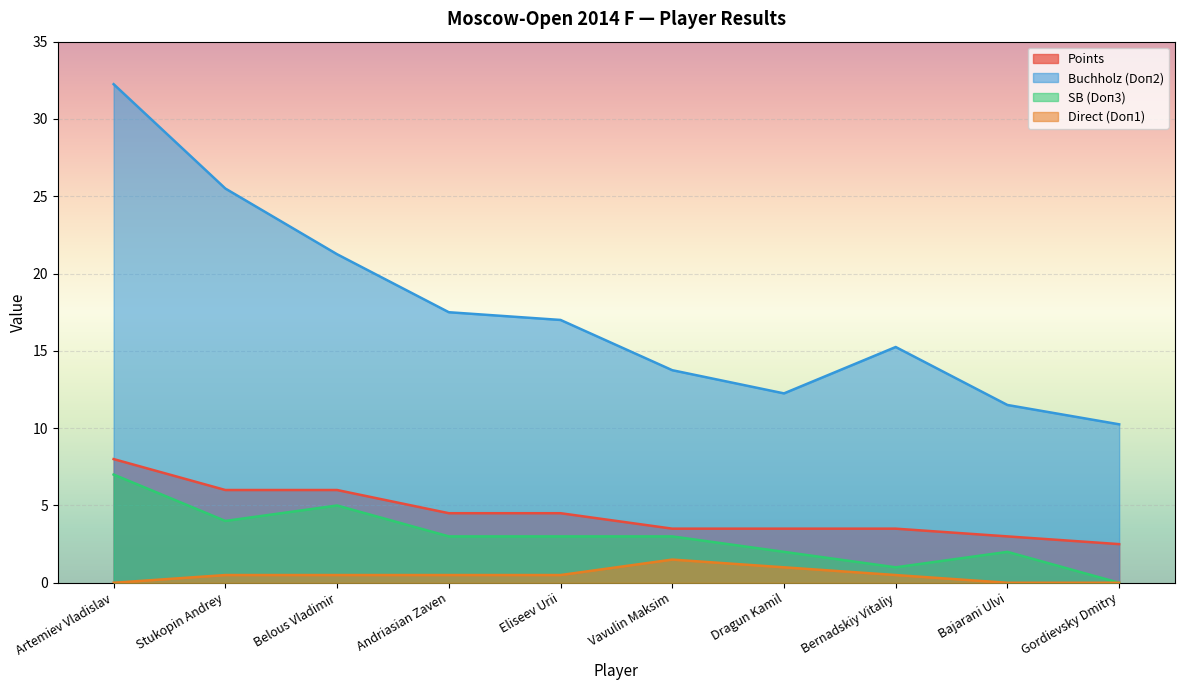

What is the difference between the maximum and second lowest values in the Points series?

5.0